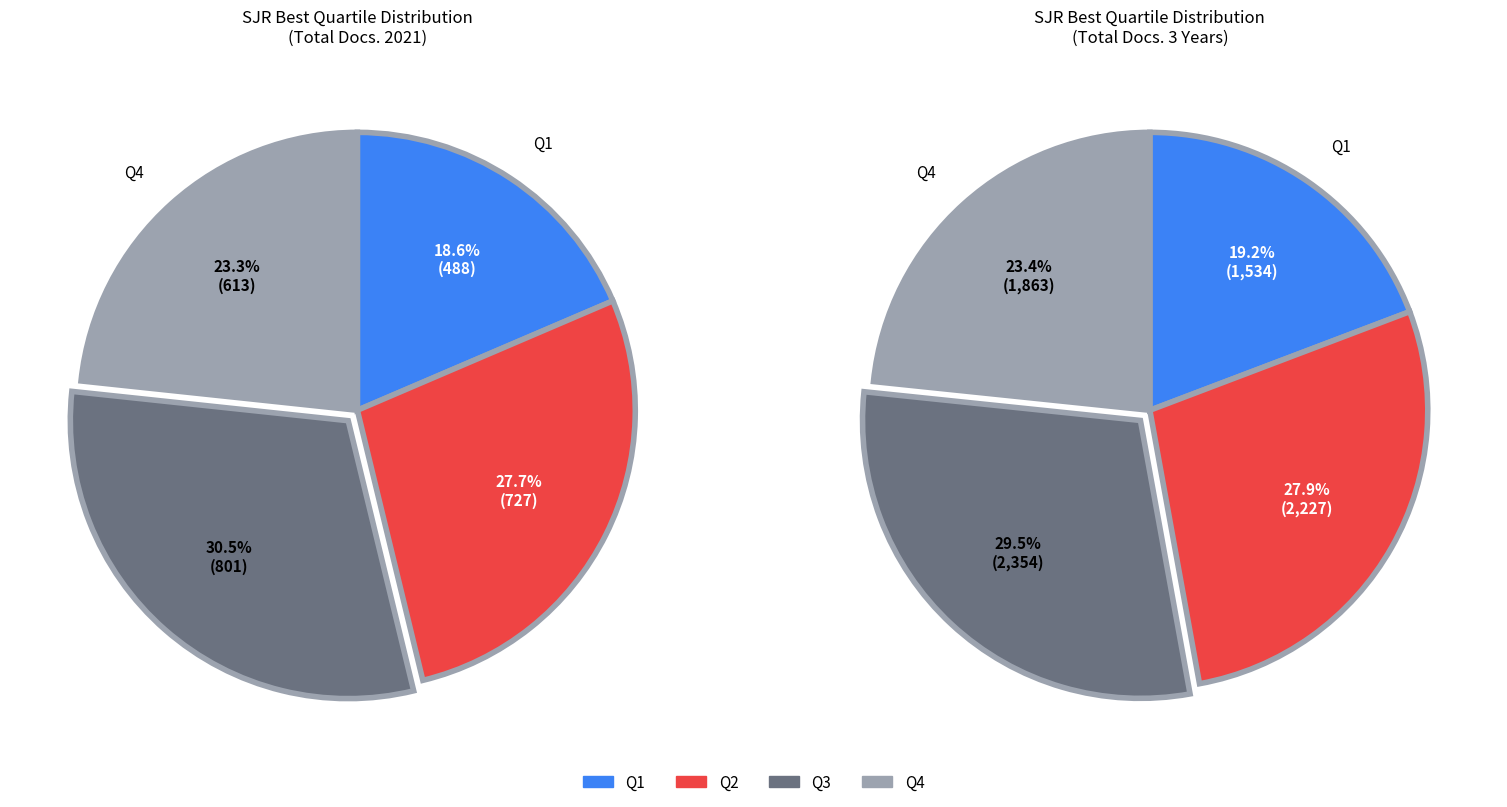

How many slices are in this pie chart?

4